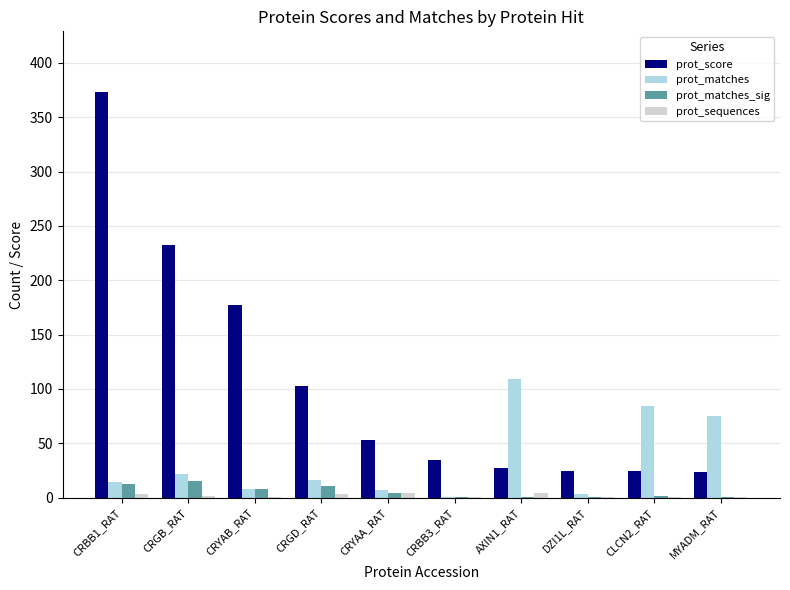

Is it true that prot_score equals 177 at CRYAB_RAT?

True